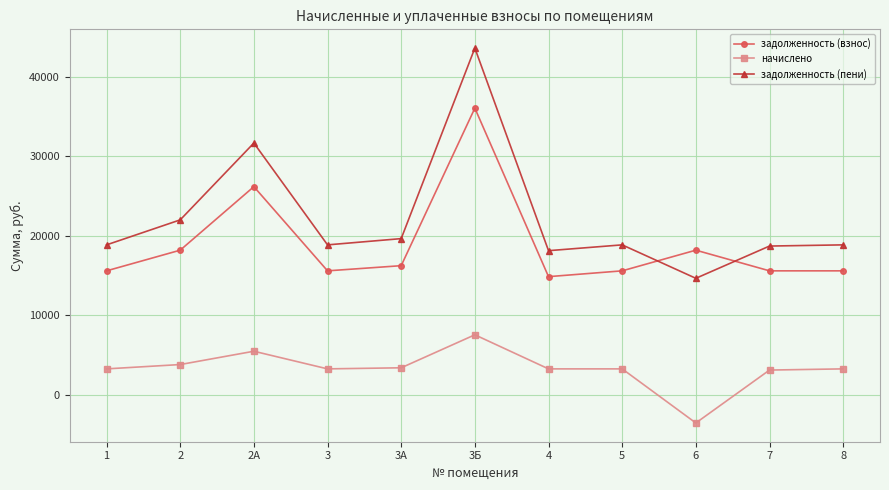

Which series changed the most between 2А and 6?

задолженность (пени)